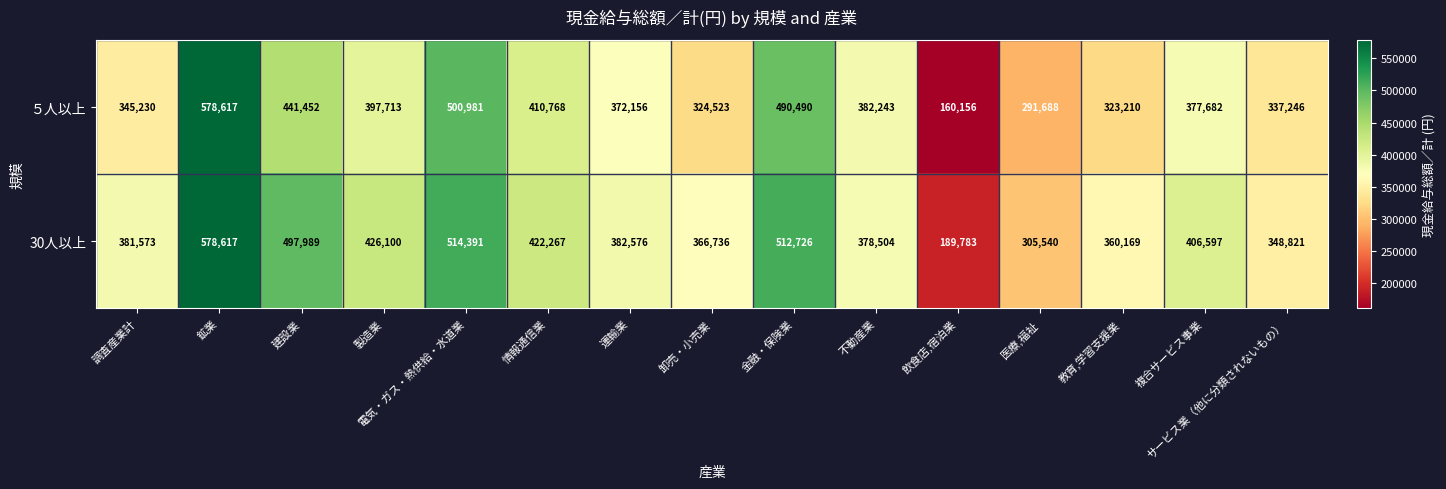

Rank the series at 医療,福祉 from highest to lowest value.

30人以上, ５人以上